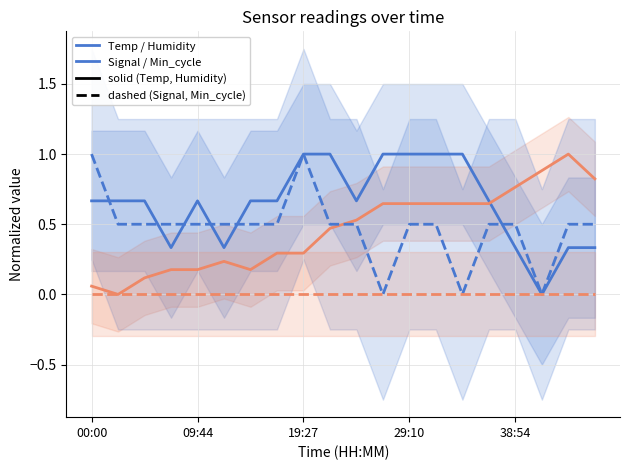

Does the chart have visible grid lines?

Yes